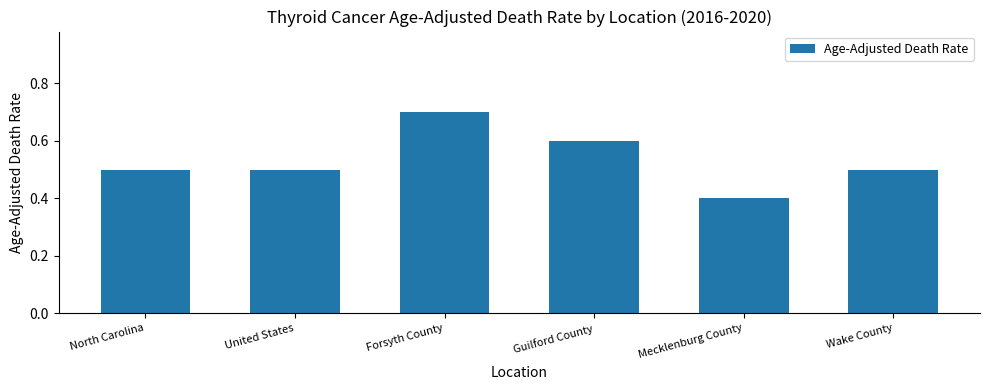

What is the change in value from Forsyth County to Mecklenburg County?

-0.3